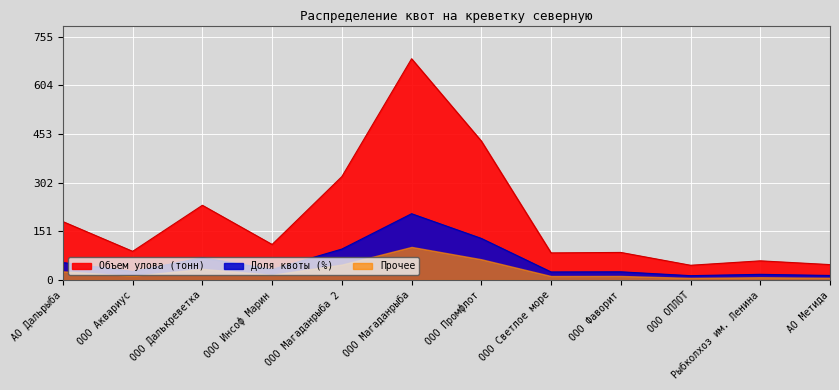

What is the difference between the maximum and minimum values in the Объем улова (тонн) series?

641.1